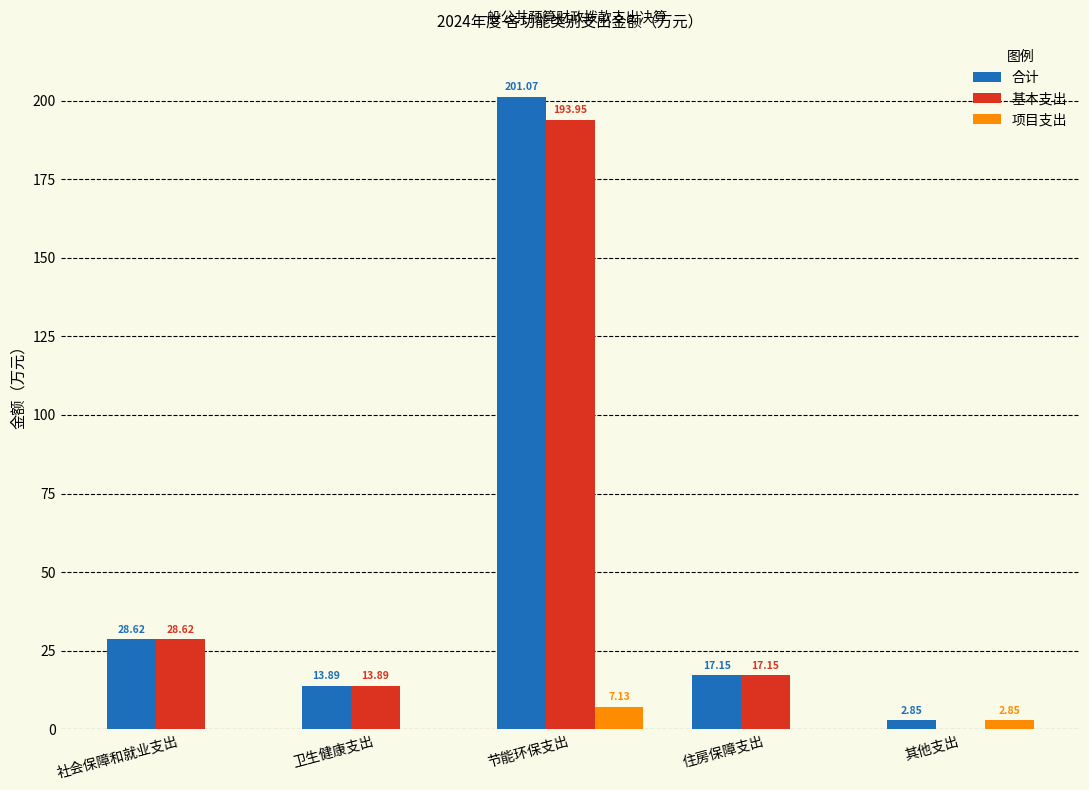

What is the sum of all 合计 values?

263.6